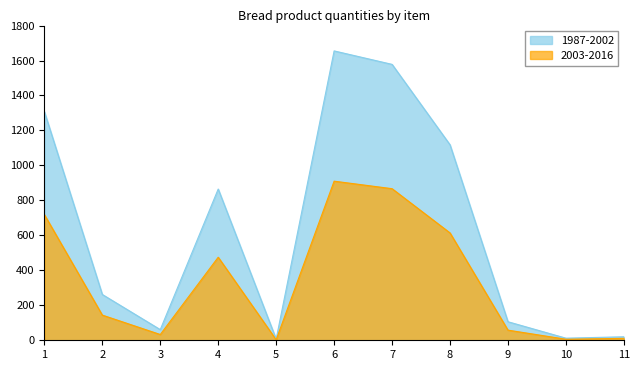

Approximately how many times larger is the value at 8 compared to 4?

1.3